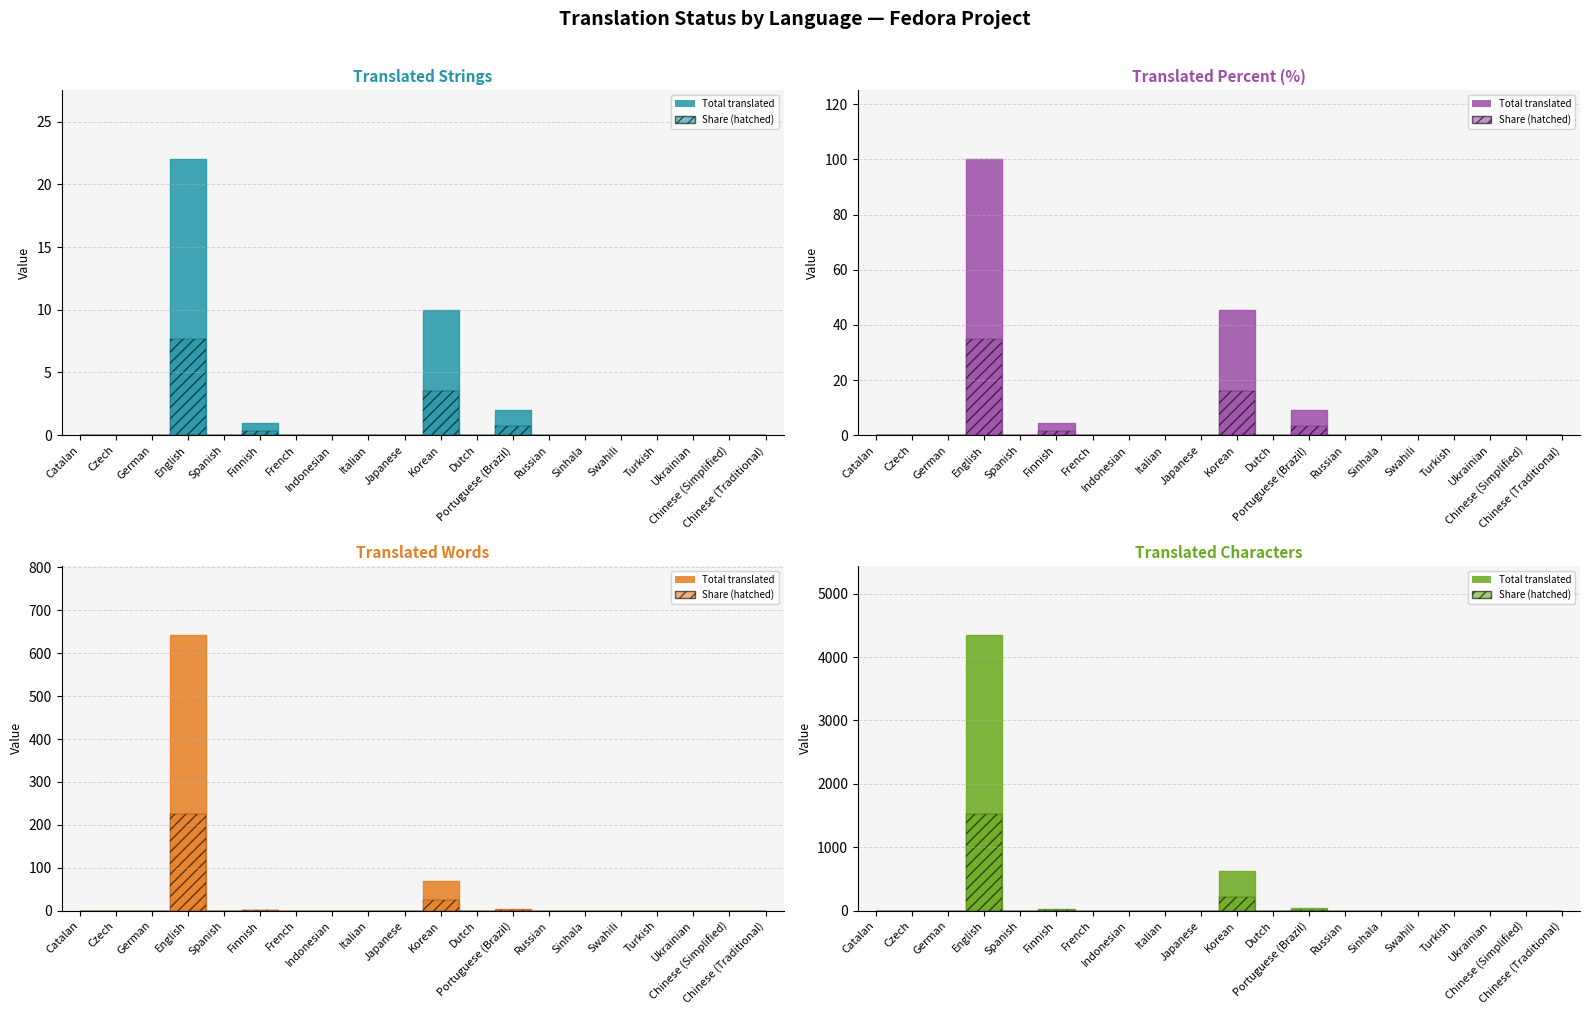

In translated_chars, how many points are lower than both neighbors (excluding endpoints)?

2